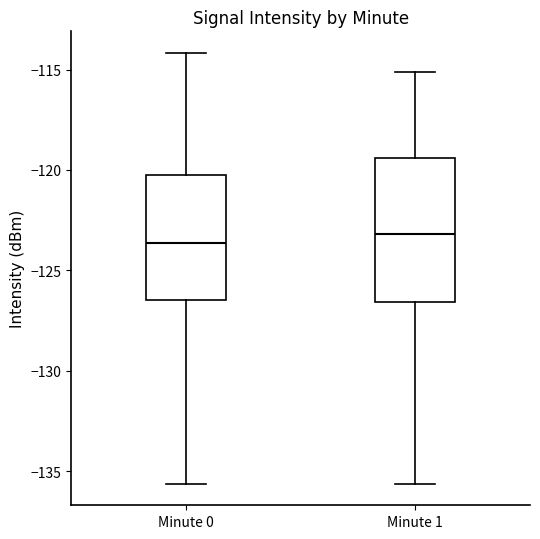

Reading left to right, read every box against the y-axis: the position of its median line, the range the box covers, and the ends of its whiskers. The values are not printed on the chart, so give them approximately, as read against the axis.

Minute 0: median -123.5, box -126.5 to -120.0, whiskers -135.5 to -114.0
Minute 1: median -123.0, box -126.5 to -119.5, whiskers -135.5 to -115.0